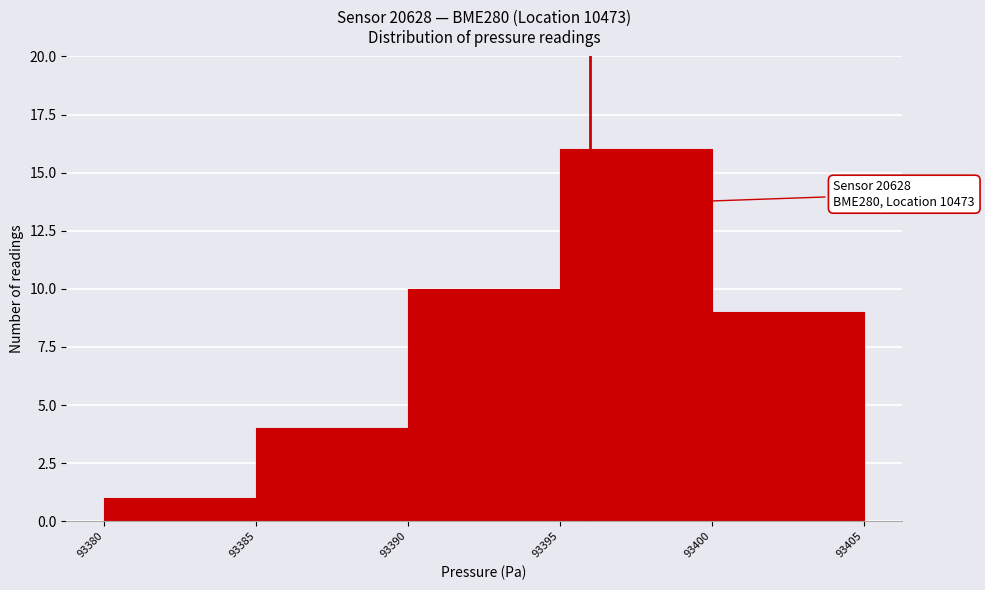

Which range on the x-axis has the tallest bar?

93395 to 93400